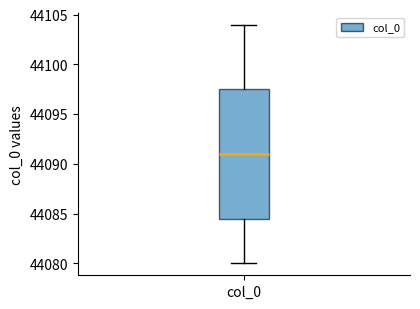

Where does the median line of the box for col_0 sit on the y-axis? The values are not printed on the chart, so give them approximately, as read against the axis.

44091.0